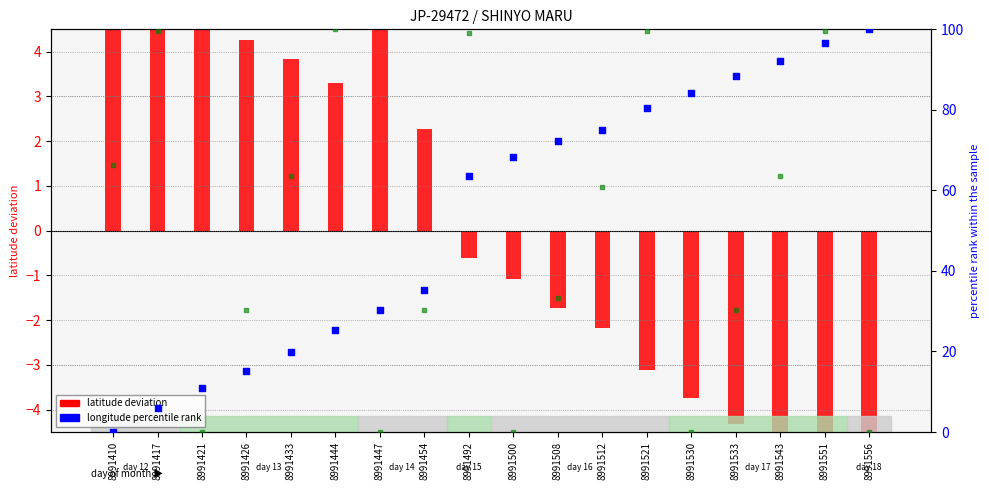

Which series contains the lowest Y value?

latitude (log ratio)